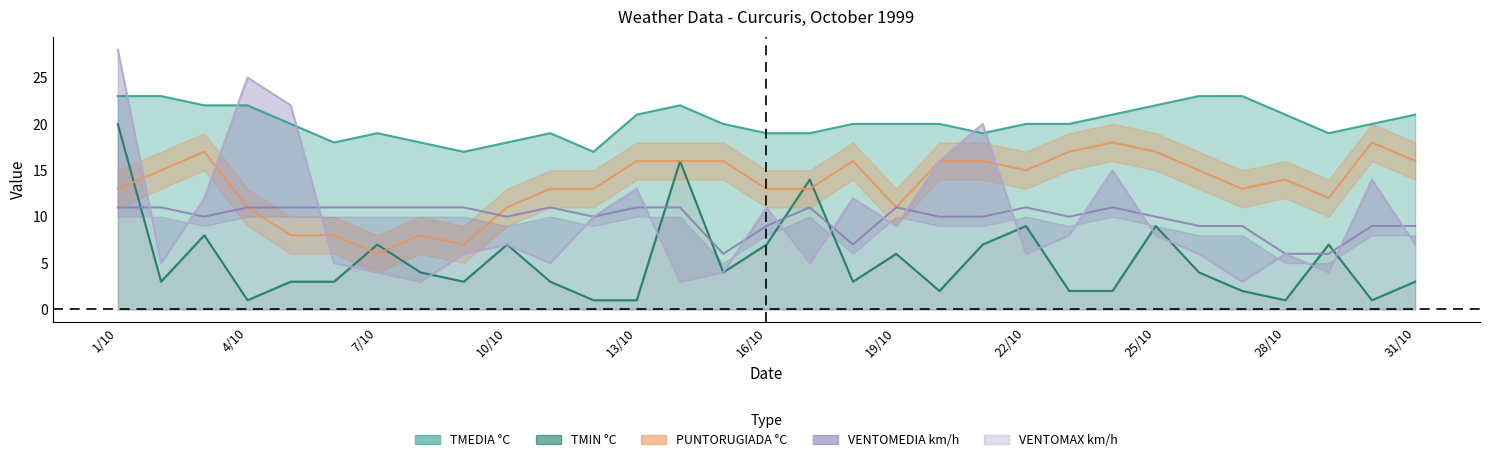

What is the difference between the maximum and second lowest values in the VENTOMAX series?

25